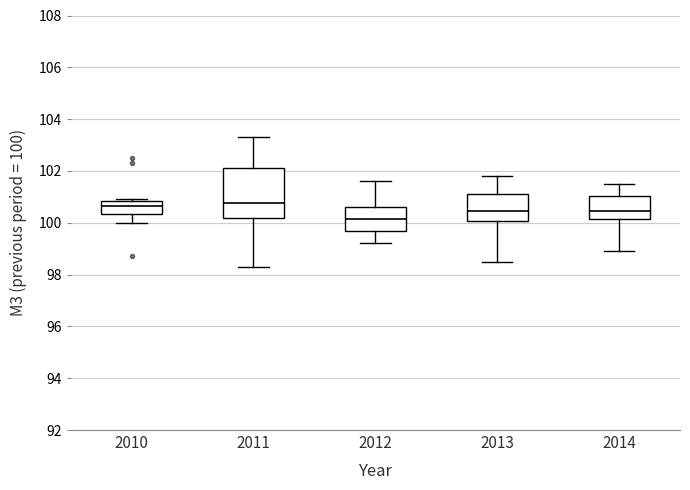

Reading left to right, transcribe this box plot: for each box, give where its median line is, the range the box spans, and where its two whiskers end, as read against the y-axis. The values are not printed on the chart, so give them approximately, as read against the axis.

2010: median 100.6, box 100.4 to 100.8, whiskers 100.0 to 101.0
2011: median 100.8, box 100.2 to 102.2, whiskers 98.4 to 103.4
2012: median 100.2, box 99.8 to 100.6, whiskers 99.2 to 101.6
2013: median 100.4, box 100.0 to 101.2, whiskers 98.6 to 101.8
2014: median 100.4, box 100.2 to 101.0, whiskers 99.0 to 101.6